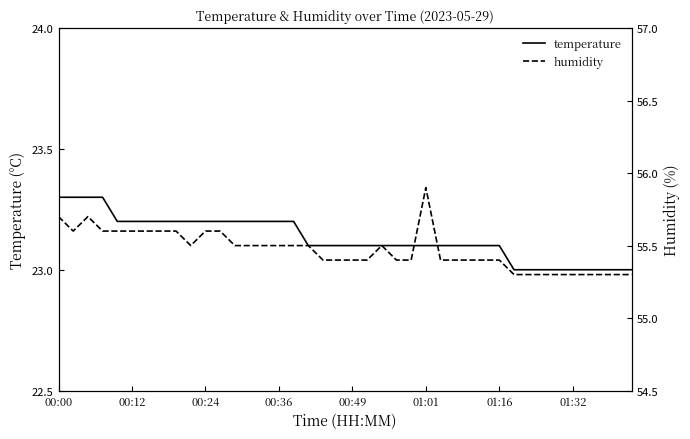

List the series in order of their peak value, highest first.

humidity, temperature